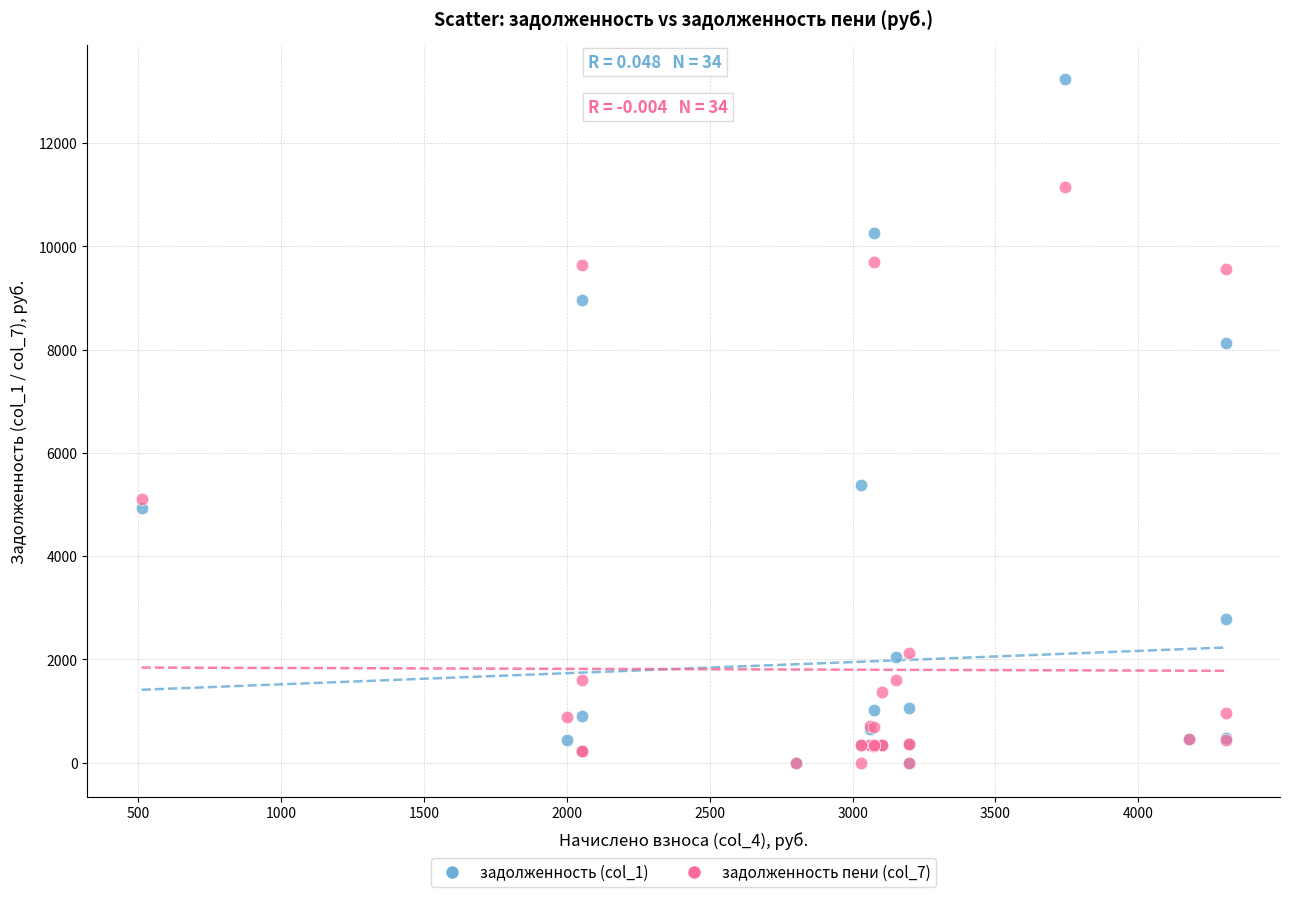

Across all series, what Y value is closest to 6623?

5387.7